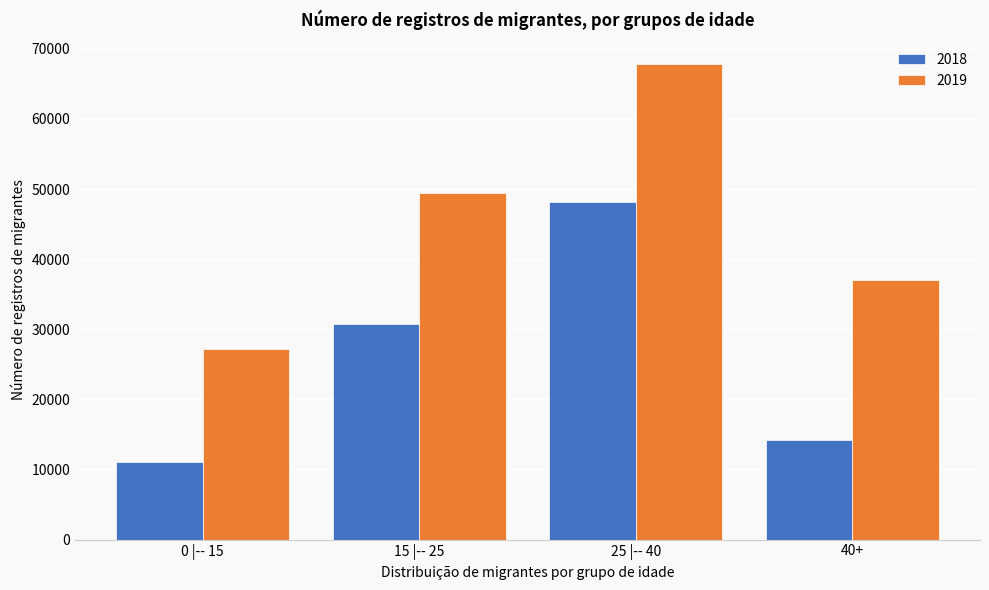

Reading left to right, list all the values displayed in this chart.

2018: 11093	30712	48124	14218
2019: 27159	49508	67838	37051